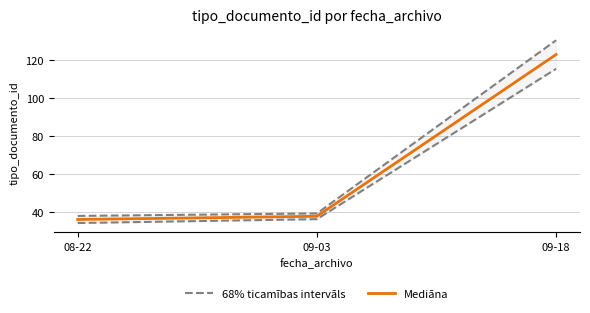

What is the label of the 3rd point from the left?

09-18